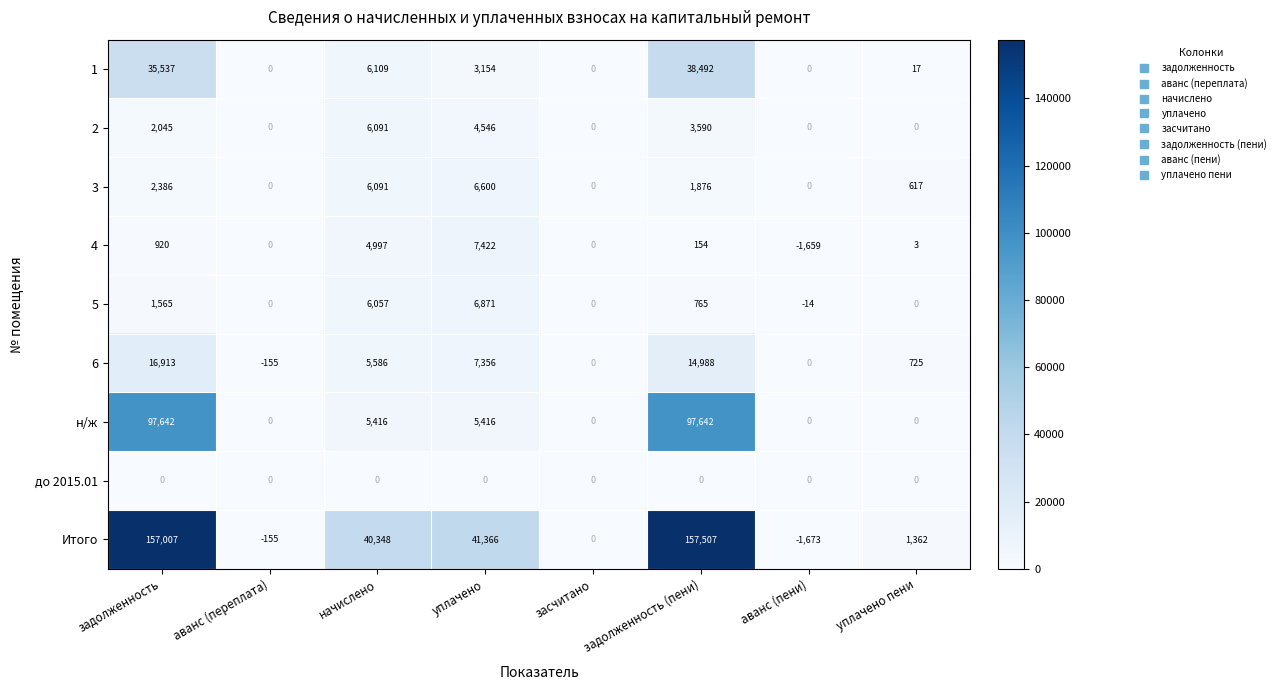

How many positive values does the 1 series have?

5